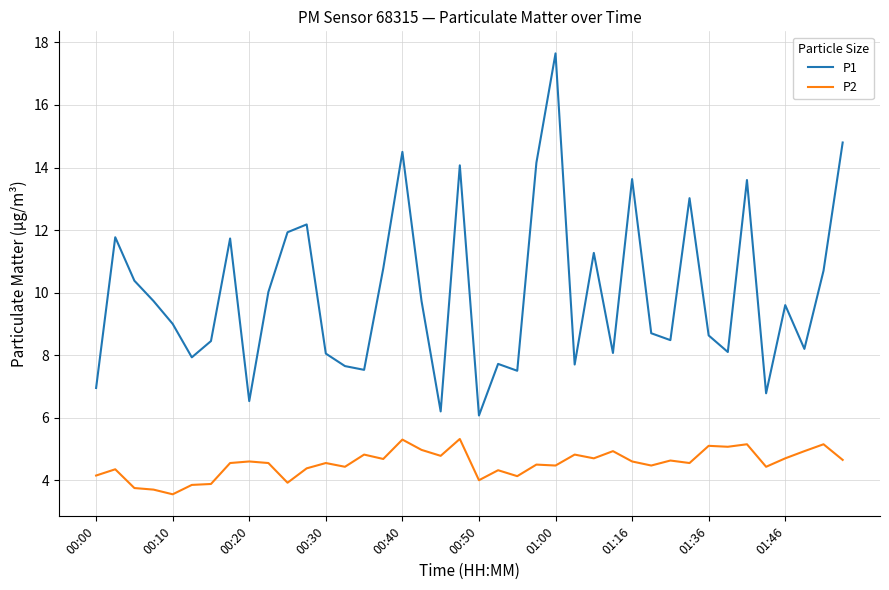

Rank the series by their maximum value, from highest to lowest.

P1, P2